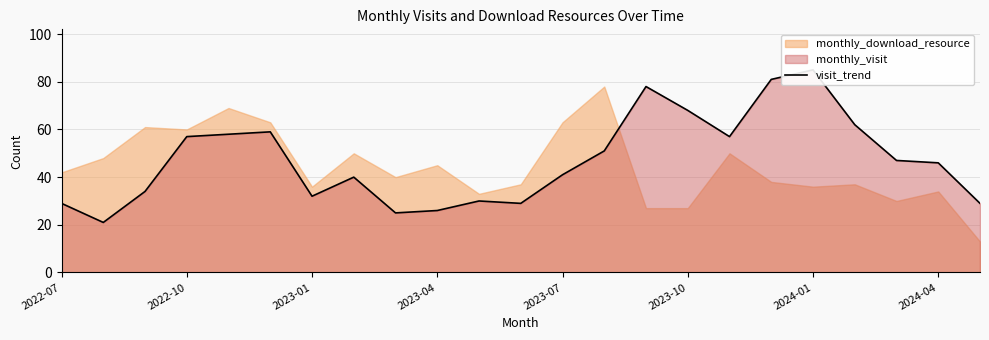

What is the value of the 16th point from the left?

68